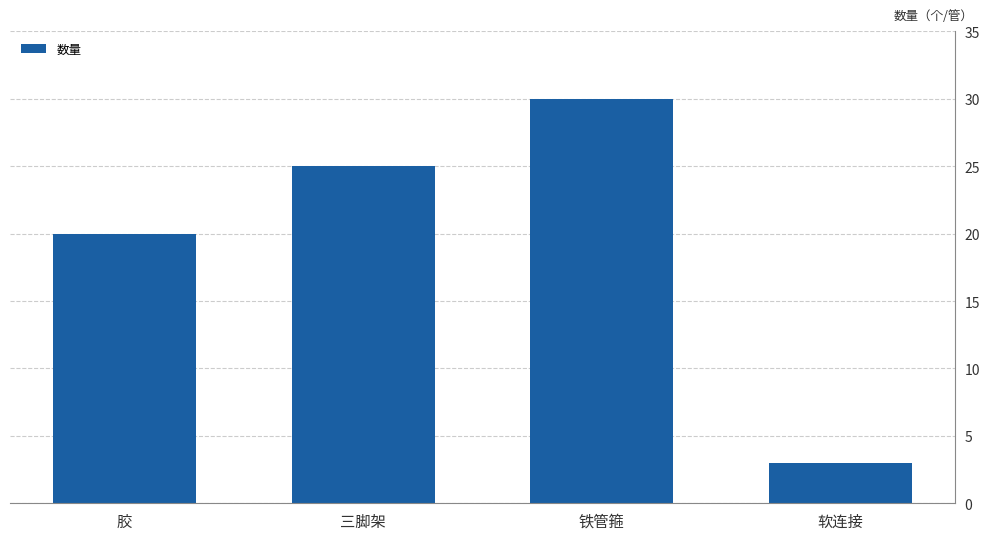

Reading left to right, list all the values displayed in this chart.

20	25	30	3